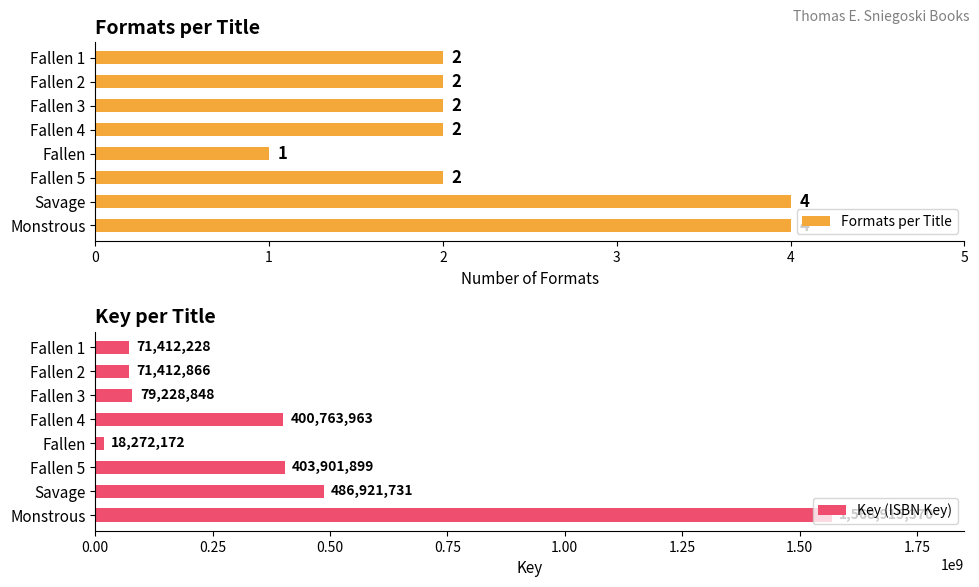

Which category has the lowest value in the Formats per Title series?

Fallen